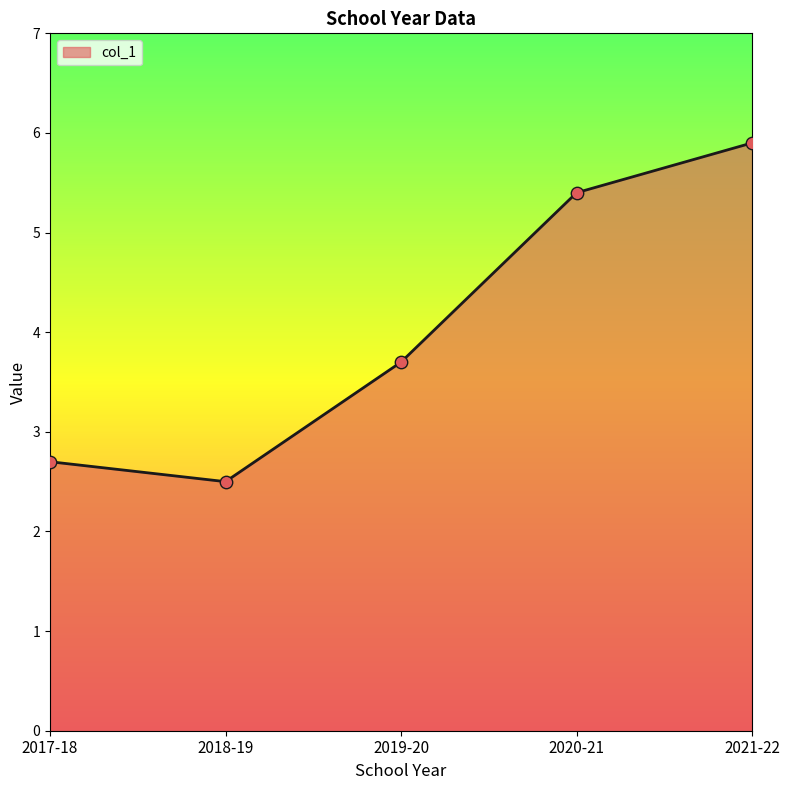

Which has a higher value, 2020-21 or 2019-20?

2020-21